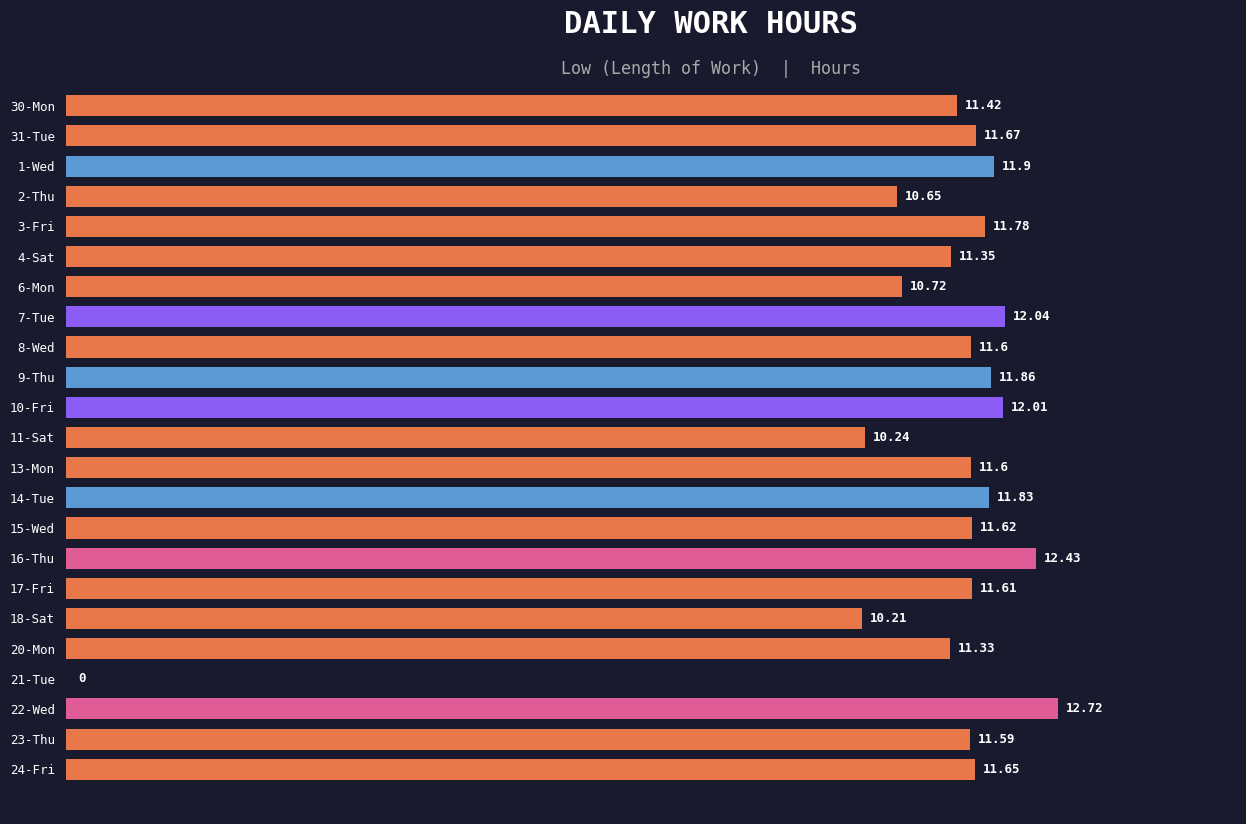

What is the average value?

11.0